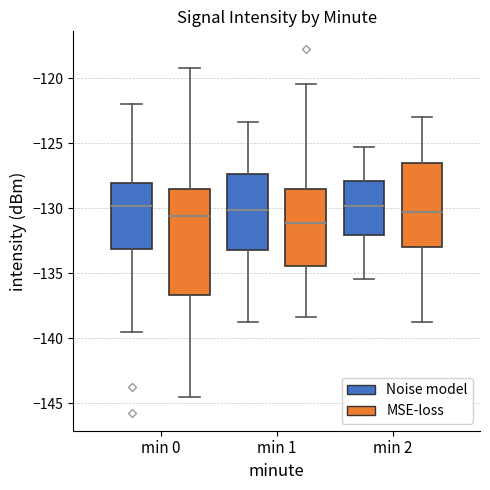

Where does the median line of the box for min 0 (Noise model) sit on the y-axis? The values are not printed on the chart, so give them approximately, as read against the axis.

-130.0